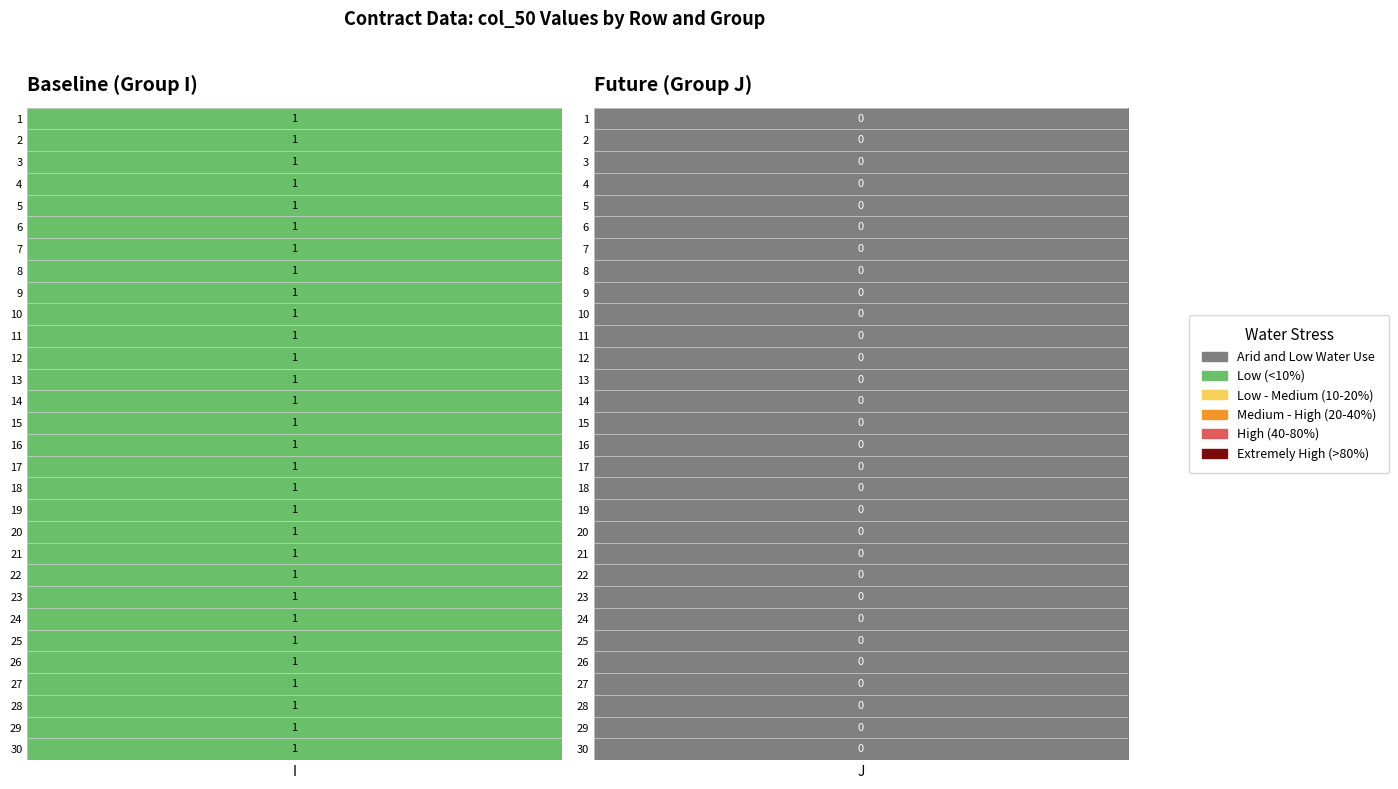

List the series in order of their peak value, lowest first.

J, I